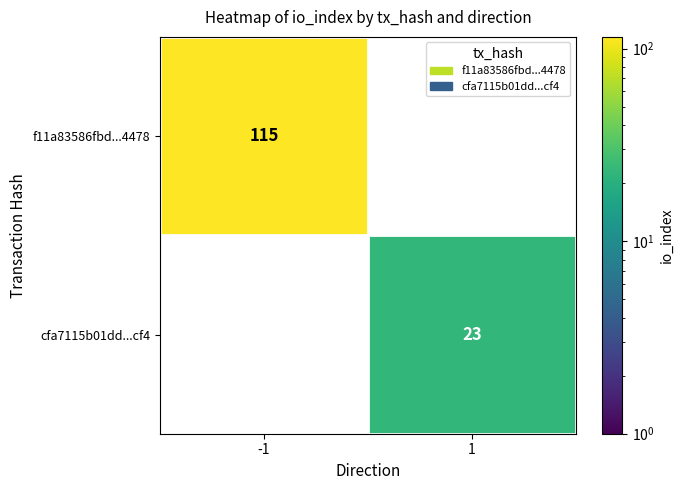

The f11a83586fbd...4478 series shows 115 at -1. True or false?

True